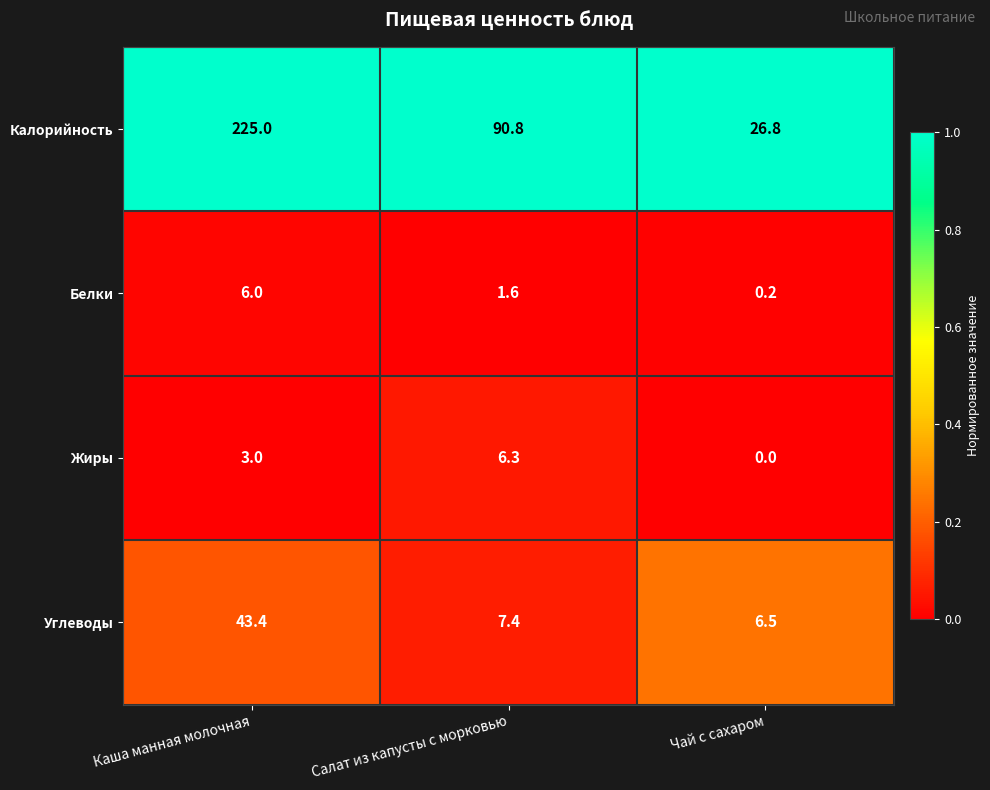

How many distinct data groups are displayed?

4